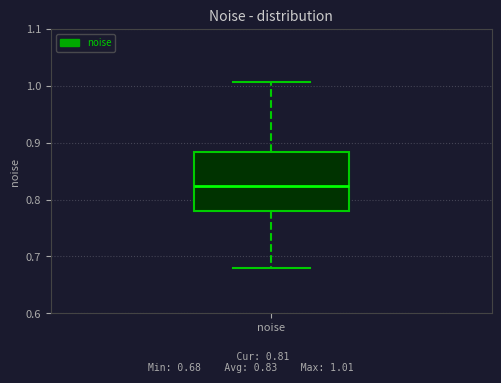

Read this box plot against the y-axis: the position of the median line, the range covered by the box, and the ends of both whiskers. The values are not printed on the chart, so give them approximately, as read against the axis.

median 0.82, box 0.78 to 0.88, whiskers 0.68 to 1.01